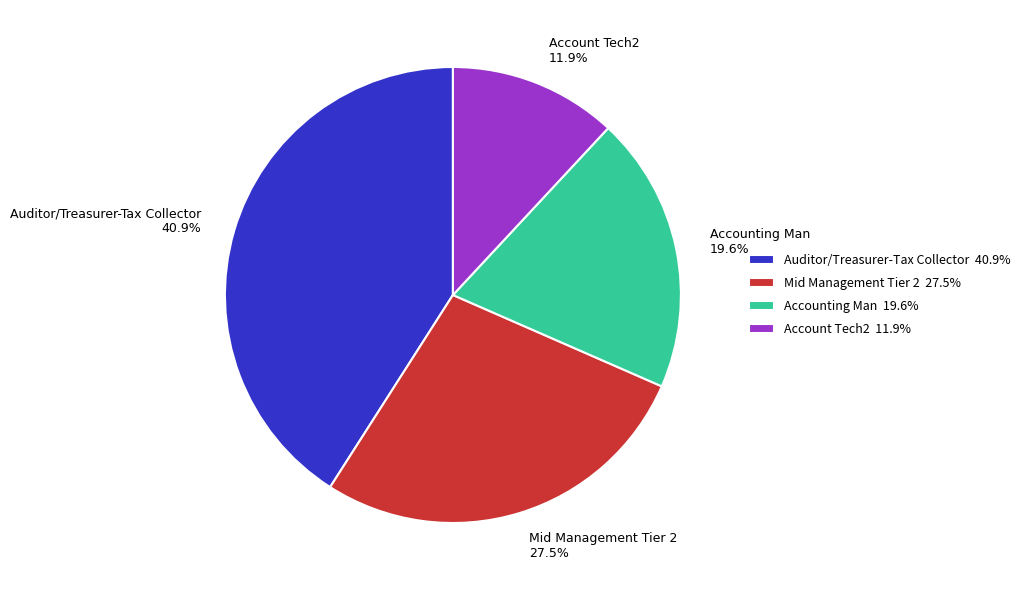

How many slices are in this pie chart?

4